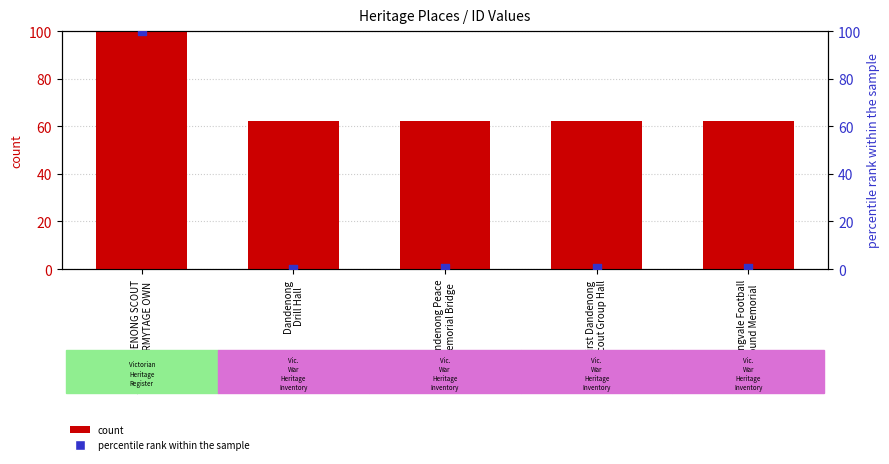

At which category is the sum across all series the highest?

1ST DANDENONG SCOUT
GROUP ARMYTAGE OWN